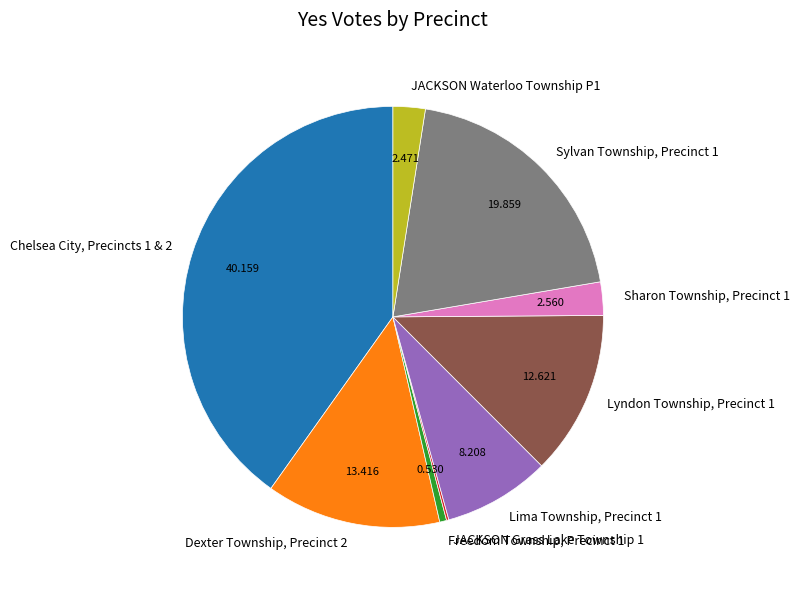

Combined, do Lima Township, Precinct 1 and Chelsea City, Precincts 1 & 2 account for over 50%?

No